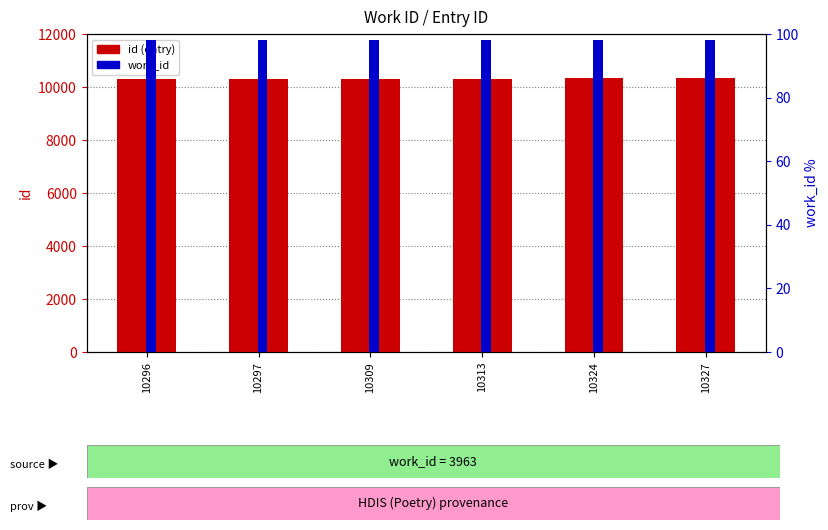

What is the difference between the highest and lowest values at 10313?

10215